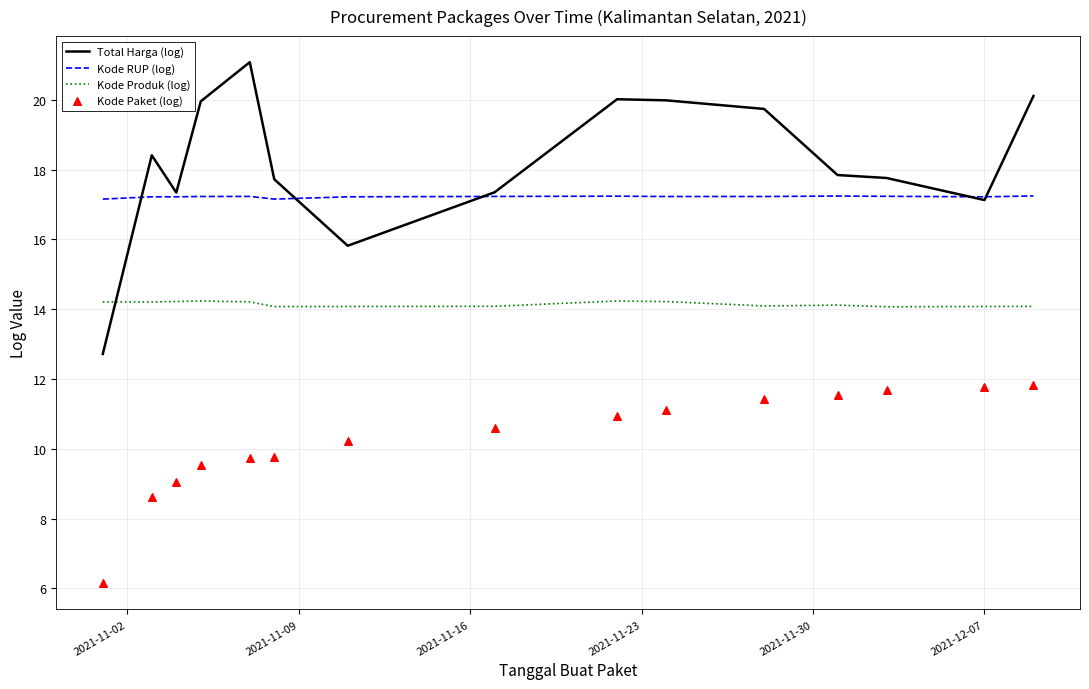

At how many categories does at least one series exceed 7?

15